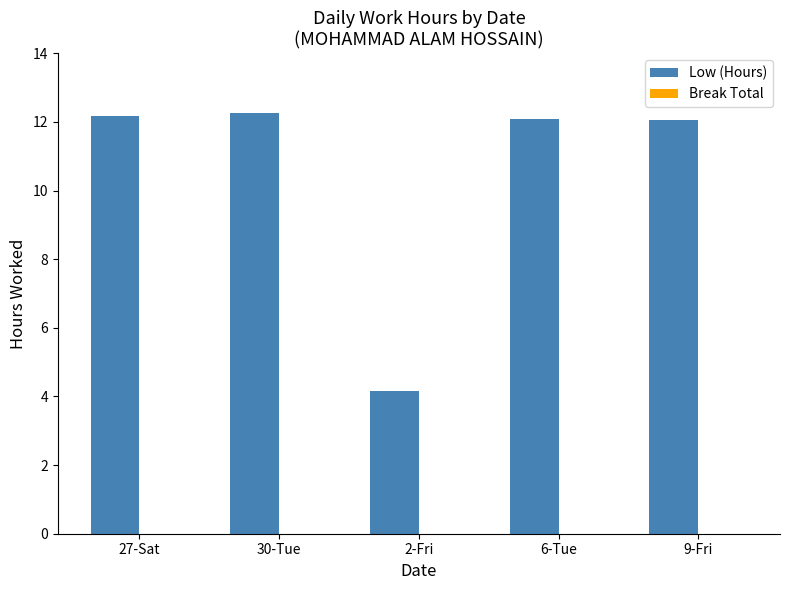

Does the chart contain any negative values?

No